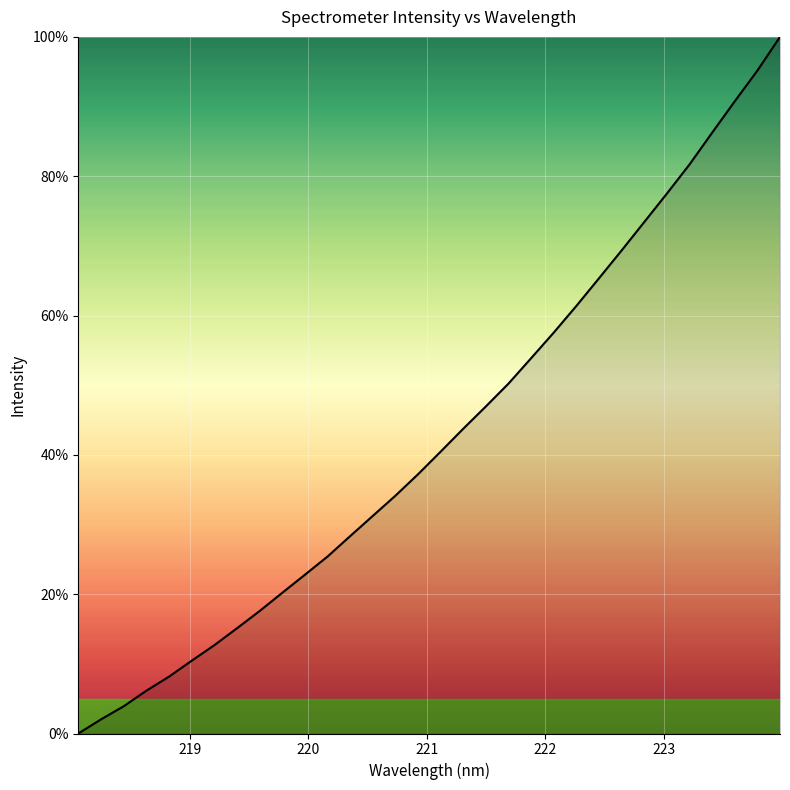

What is the greatest value displayed?

100.0